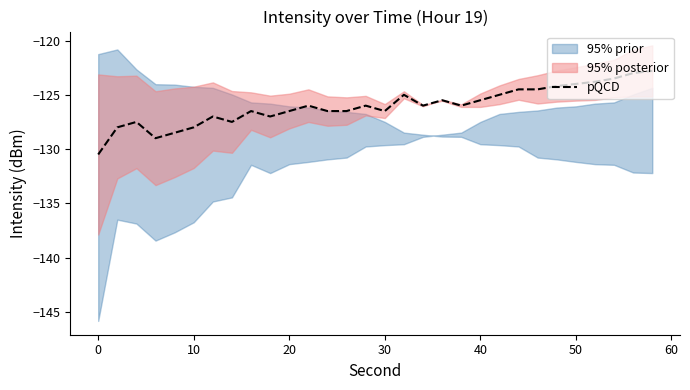

What is the difference between the maximum and minimum values?

7.7